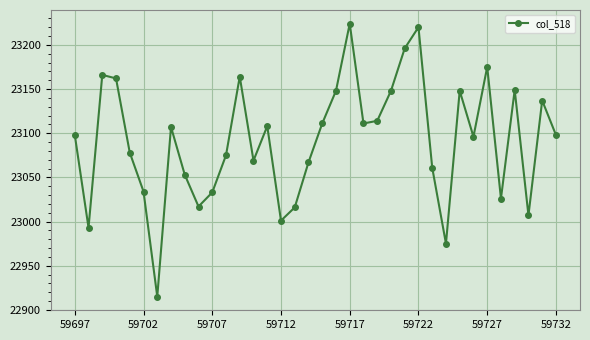

What is the sum of all values?

831300